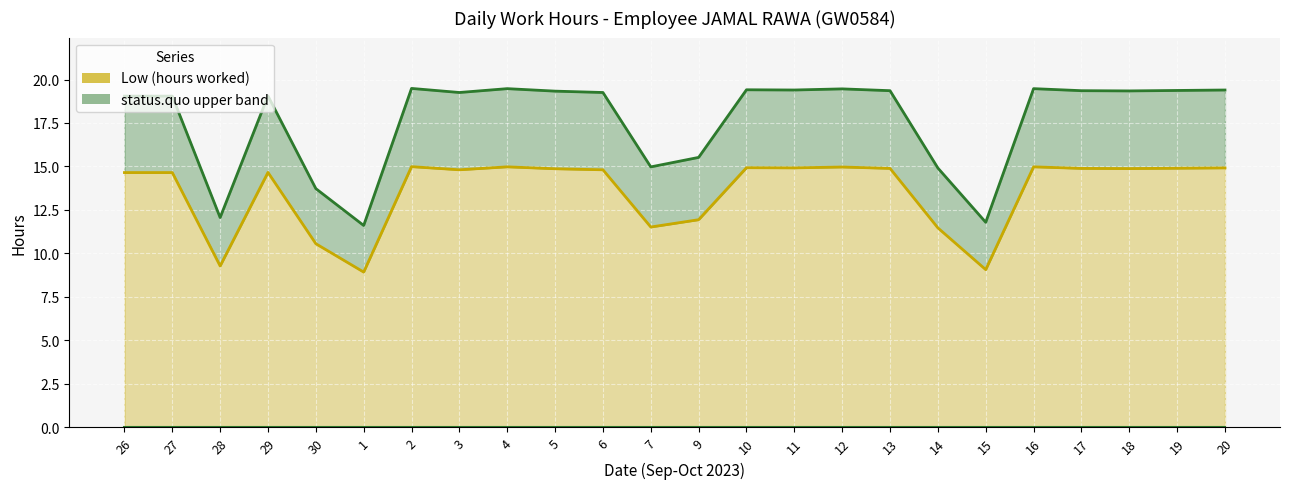

At which category does the chart reach its minimum across all series?

1